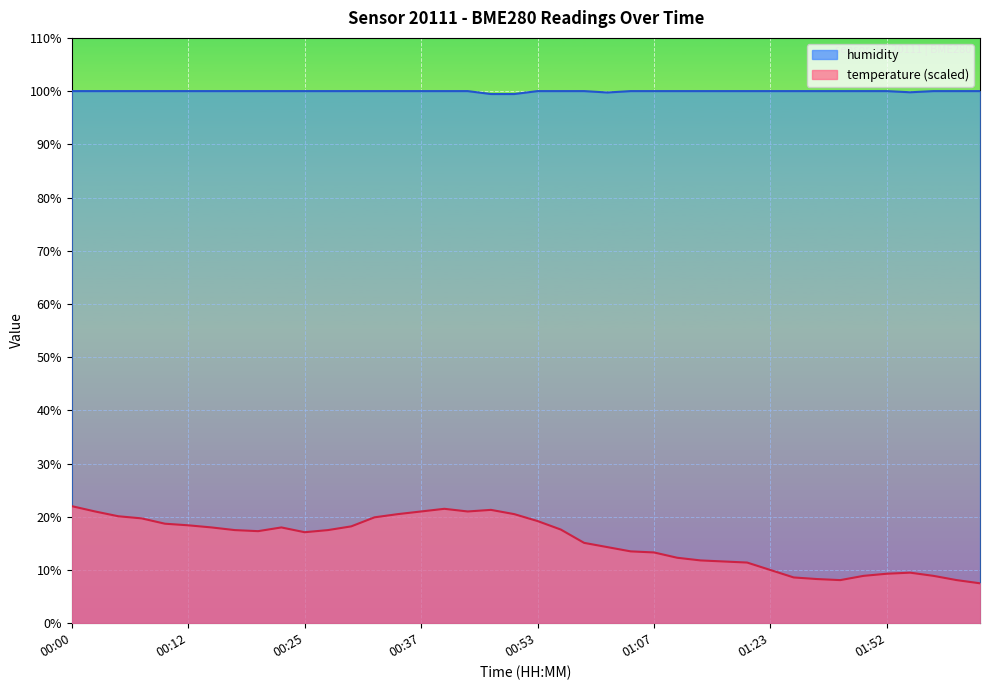

What value does the humidity series have at 01:17?

100.0